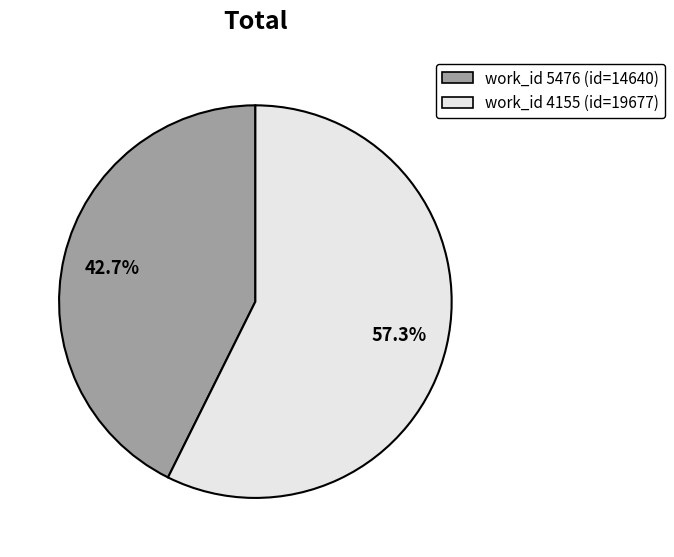

Is there any slice that represents more than half of the pie?

Yes